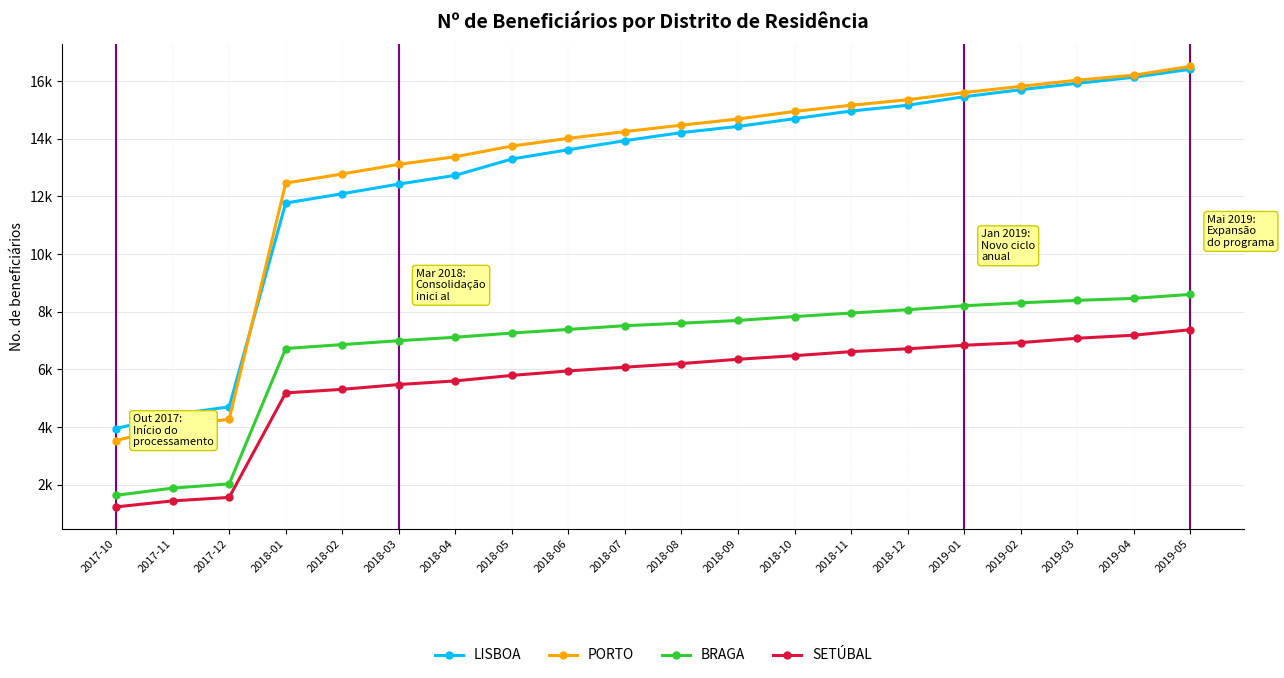

What are all the series names shown in the legend?

LISBOA, PORTO, BRAGA, SETÚBAL